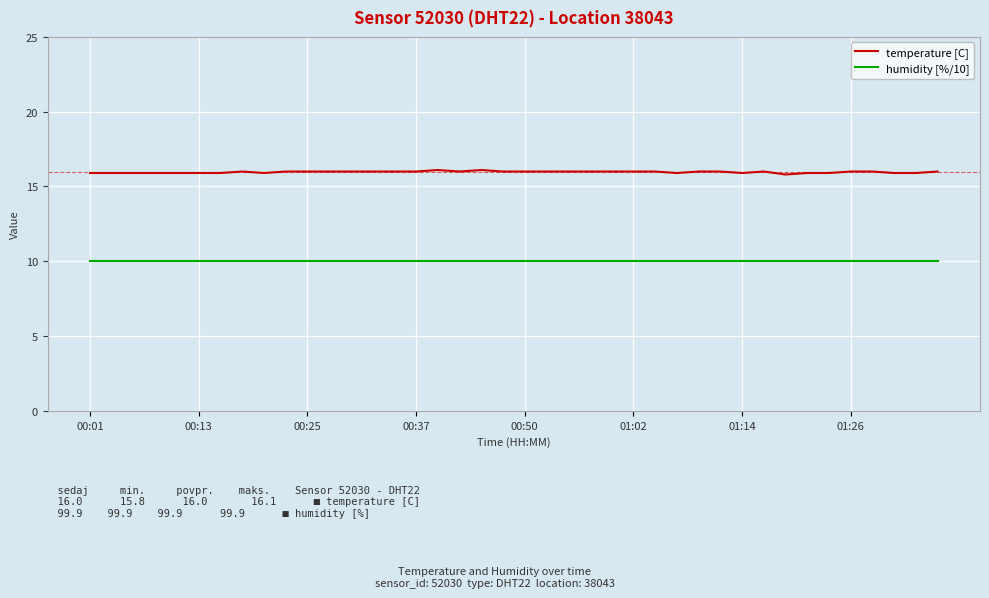

List the series in order of their peak value, lowest first.

humidity [%/10], temperature [C]